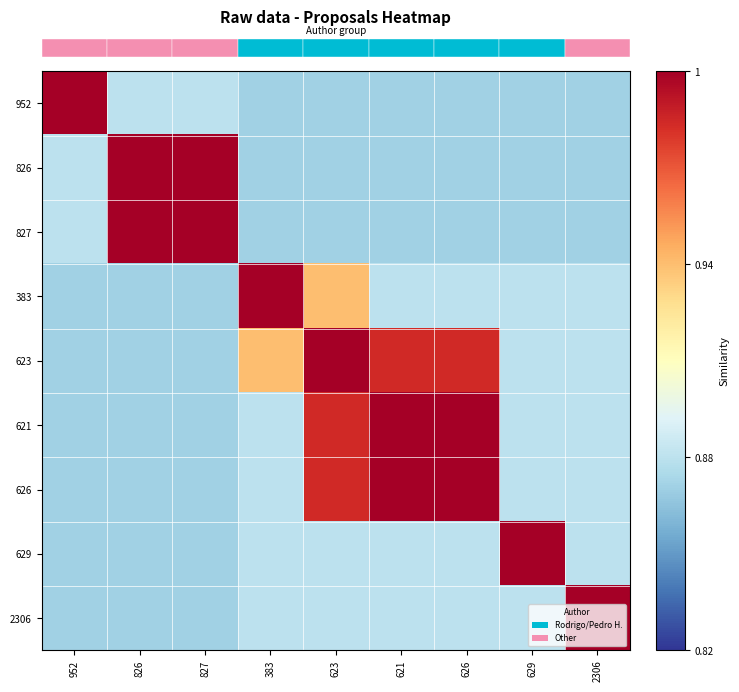

At how many categories does at least one series exceed 0?

9